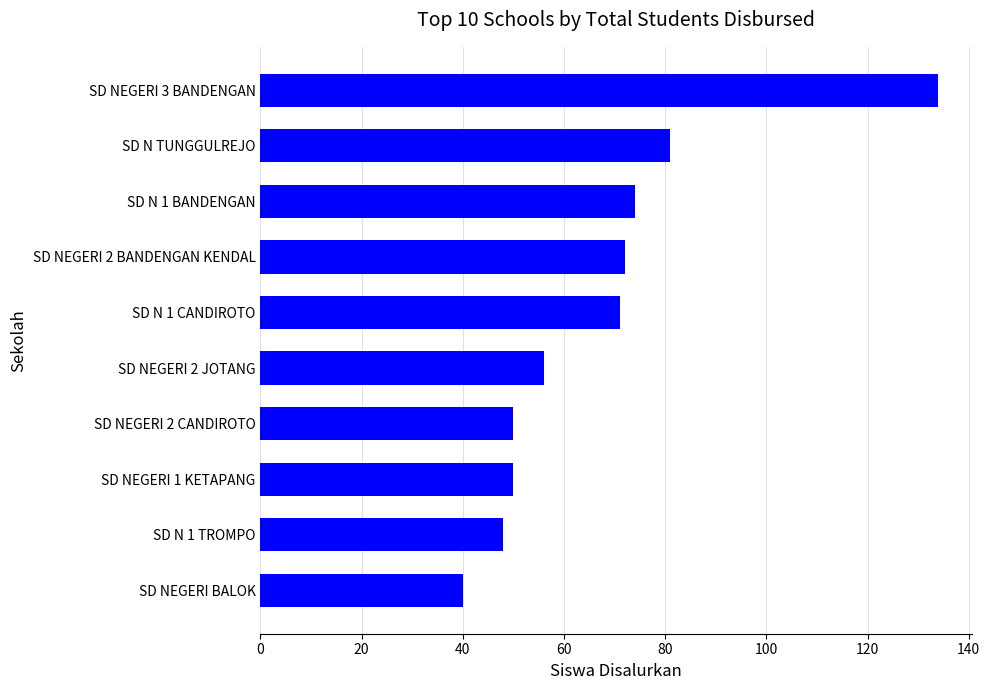

What is the change in value from SD NEGERI 1 KETAPANG to SD N TUNGGULREJO?

+31